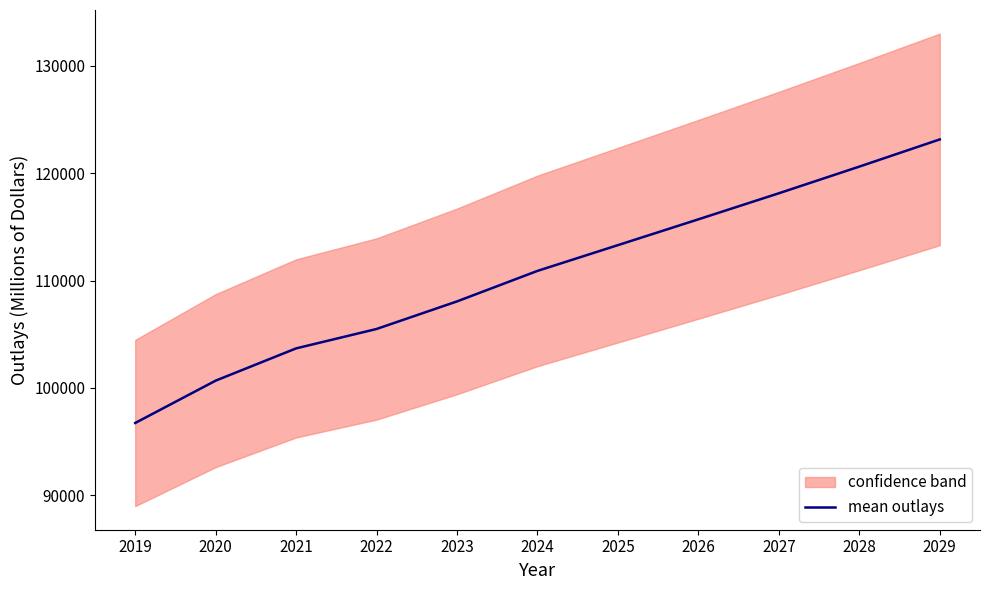

Which category has the lowest value across all series?

2019